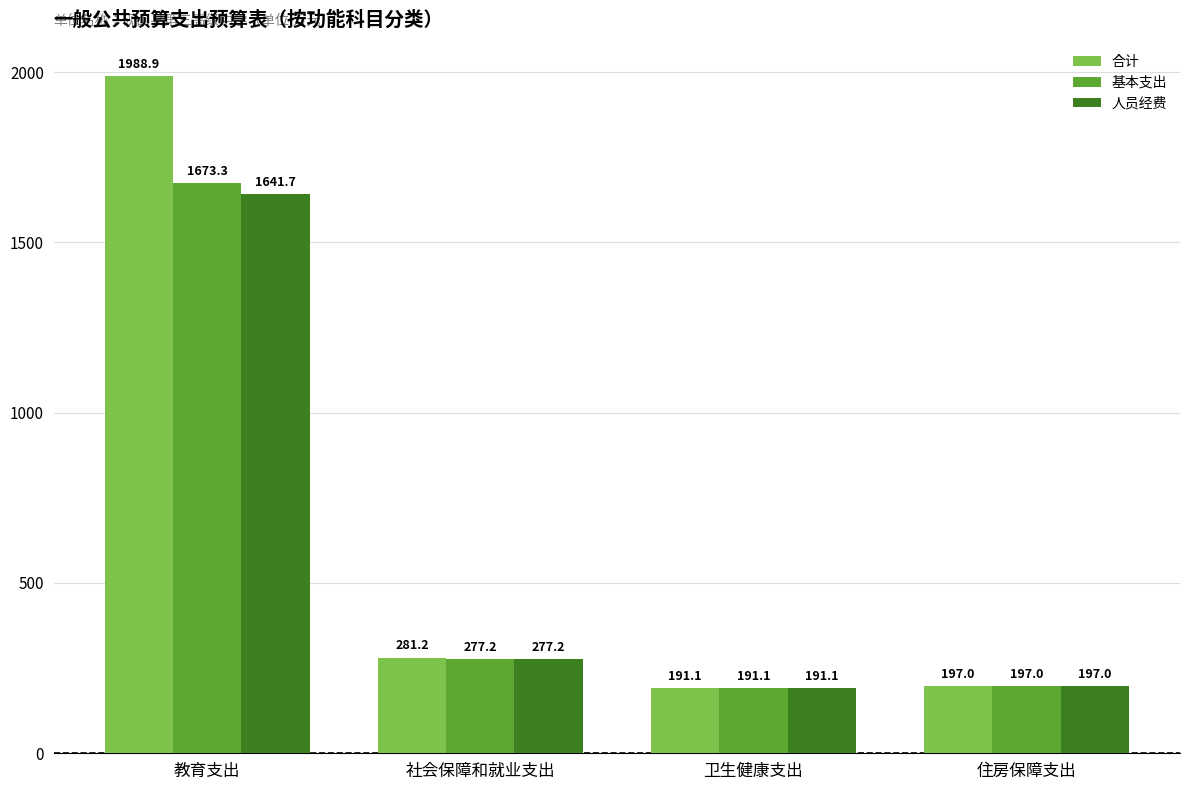

Where does the 人员经费 series first go above 277?

教育支出